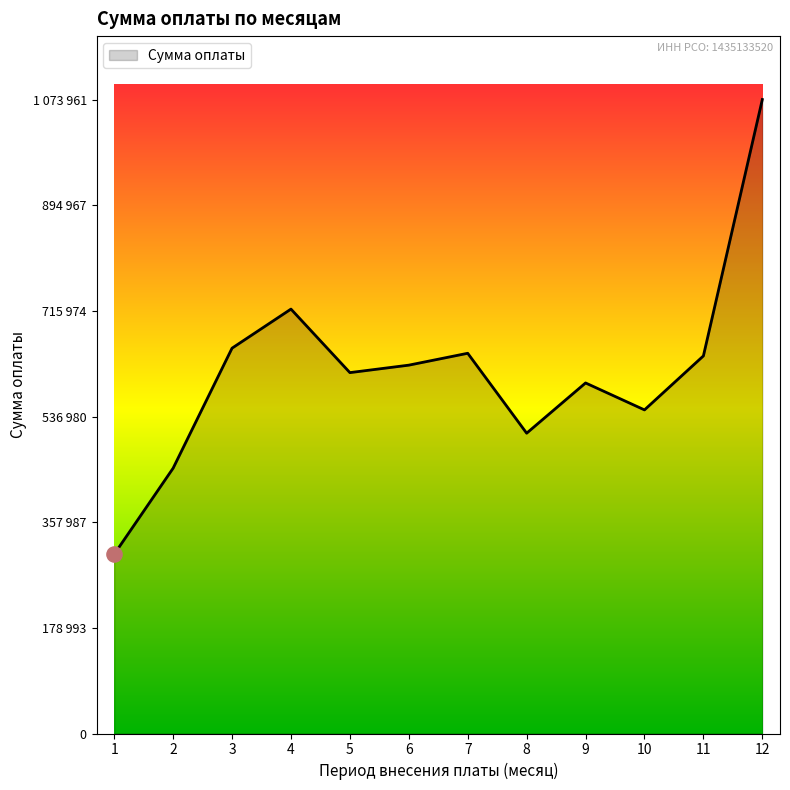

Approximately how many times larger is the value at 3 compared to 9?

1.1